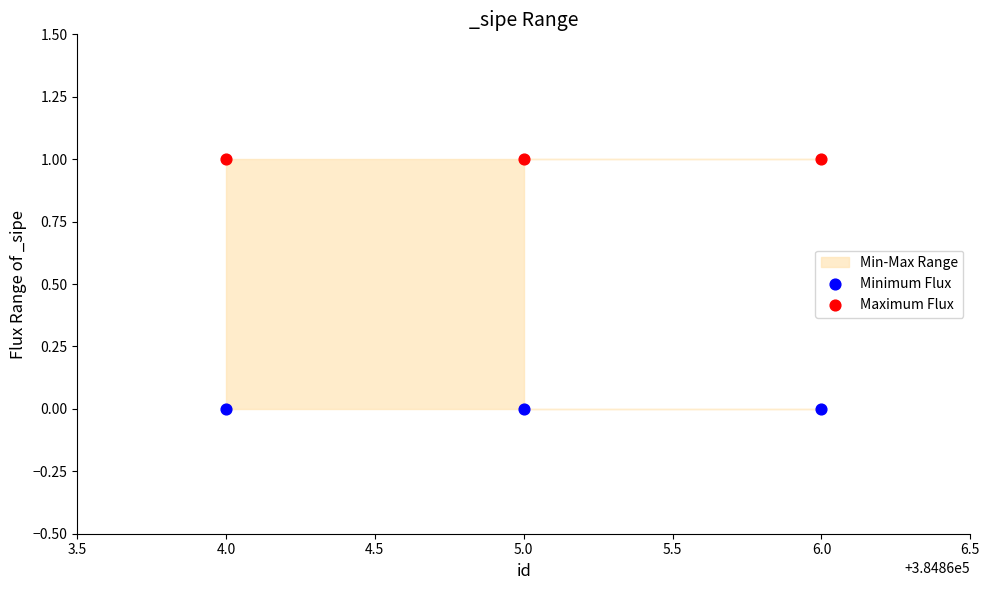

Which series contains the highest Y value?

Maximum Flux